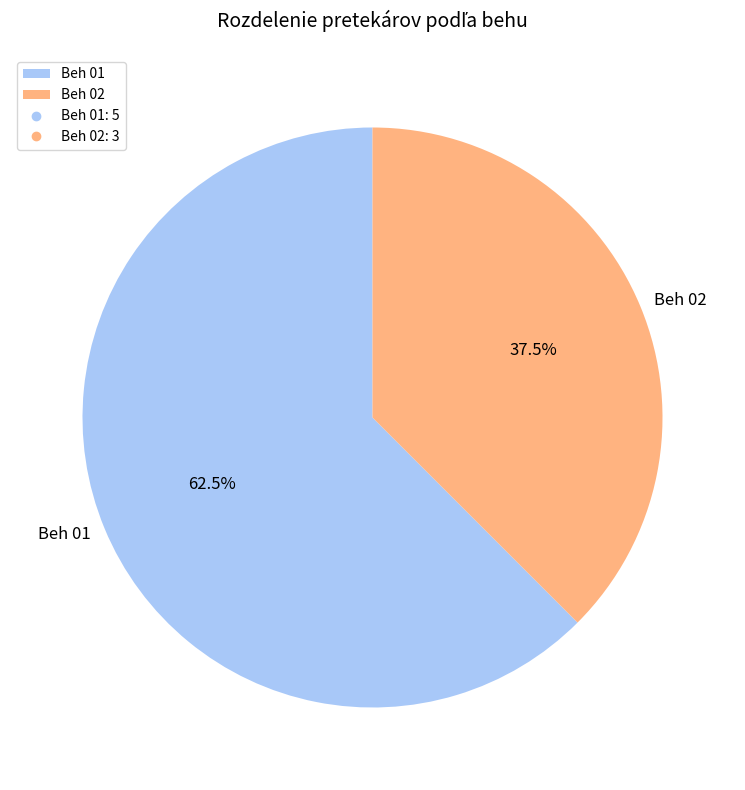

Rank the categories by value from highest to lowest.

Beh 01, Beh 02